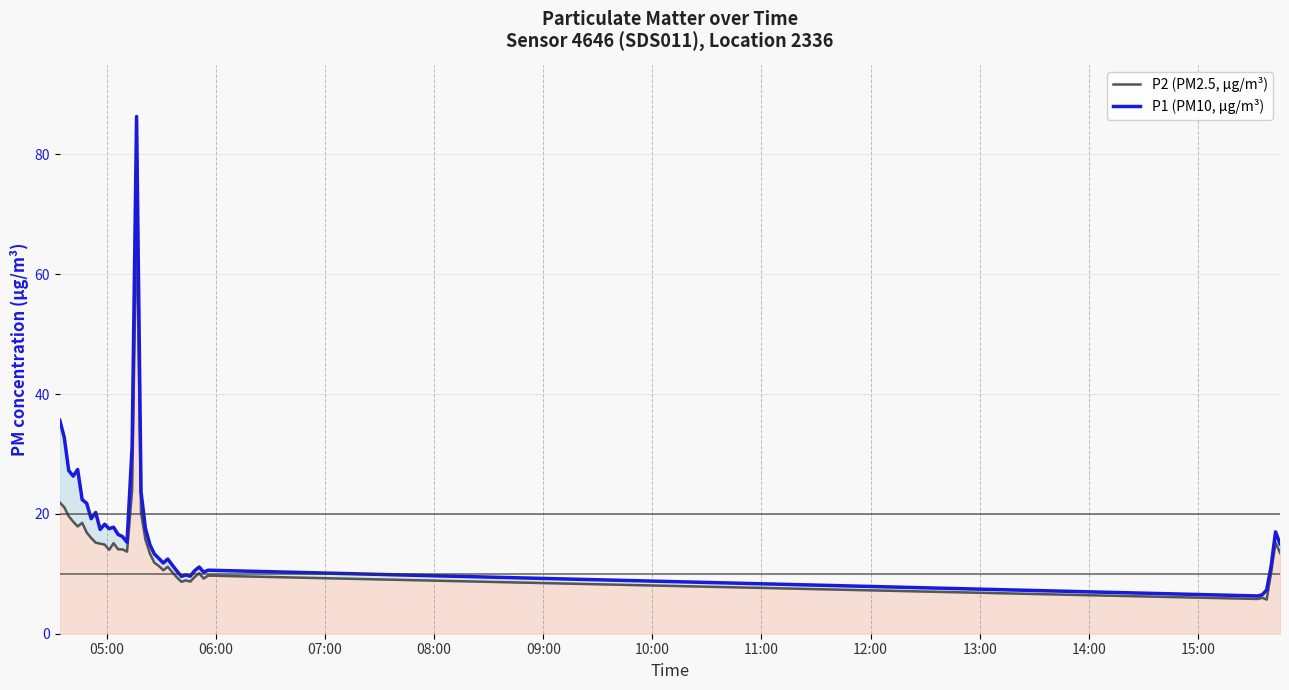

True or false: P1 (PM10, µg/m³) and P2 (PM2.5, µg/m³) intersect in this chart.

False